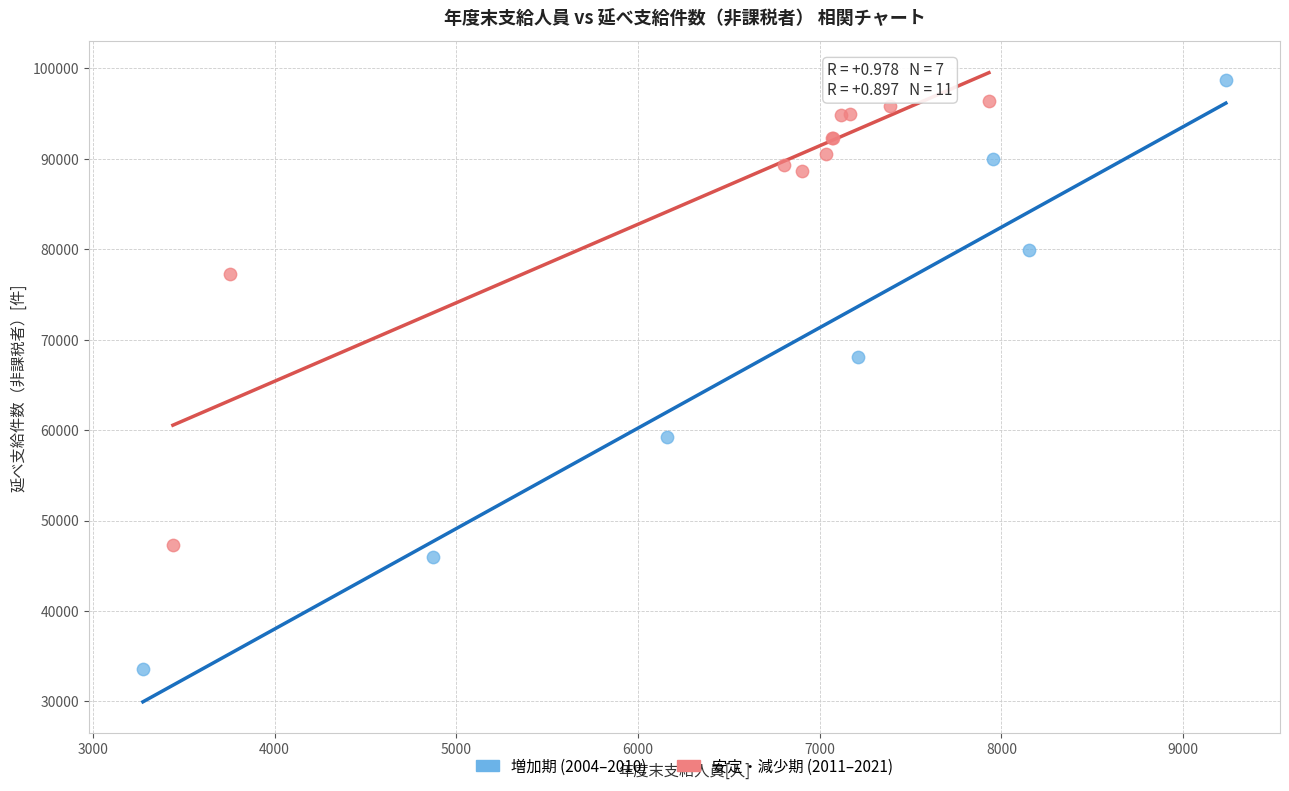

Which series contains the lowest Y value?

増加期 (2004–2010)